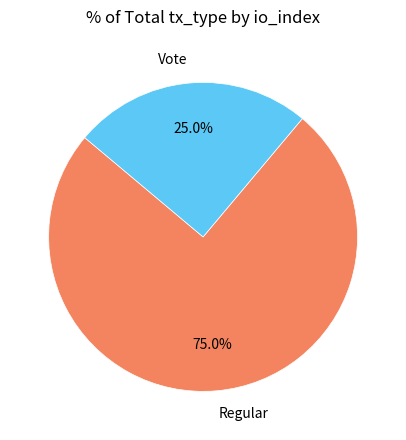

Does any single category account for the majority?

Yes